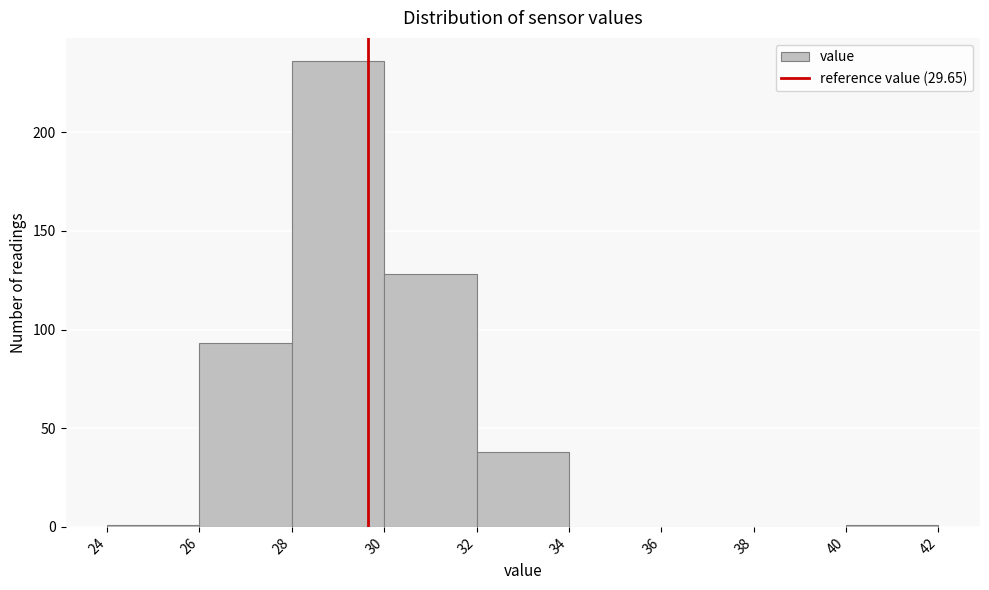

Reading left to right, list every bar in this chart as the range it spans on the x-axis followed by its height. The values are not printed on the chart, so give them approximately, as read against the axis.

24 to 26: under 5
26 to 28: 95
28 to 30: 235
30 to 32: 130
32 to 34: 40
34 to 36: 0
36 to 38: 0
38 to 40: 0
40 to 42: under 5